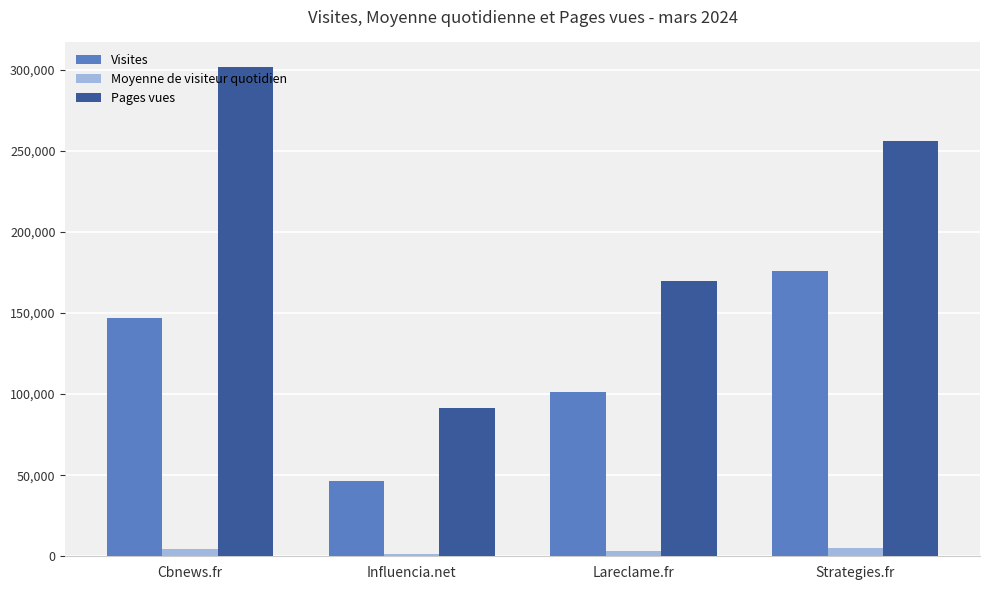

Read the Pages vues value at Strategies.fr.

256161